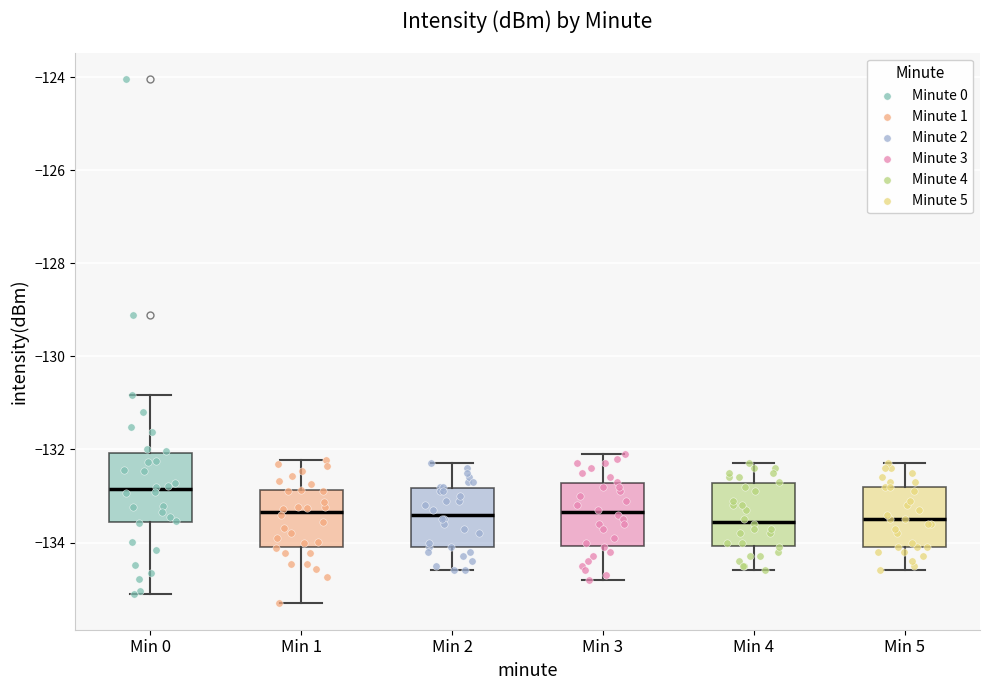

Reading left to right, read every box against the y-axis: the position of its median line, the range the box covers, and the ends of its whiskers. The values are not printed on the chart, so give them approximately, as read against the axis.

Min 0: median -132.8, box -133.6 to -132.0, whiskers -135.0 to -130.8
Min 1: median -133.4, box -134.0 to -132.8, whiskers -135.4 to -132.2
Min 2: median -133.4, box -134.0 to -132.8, whiskers -134.6 to -132.2
Min 3: median -133.4, box -134.0 to -132.8, whiskers -134.8 to -132.0
Min 4: median -133.6, box -134.0 to -132.8, whiskers -134.6 to -132.2
Min 5: median -133.4, box -134.0 to -132.8, whiskers -134.6 to -132.2